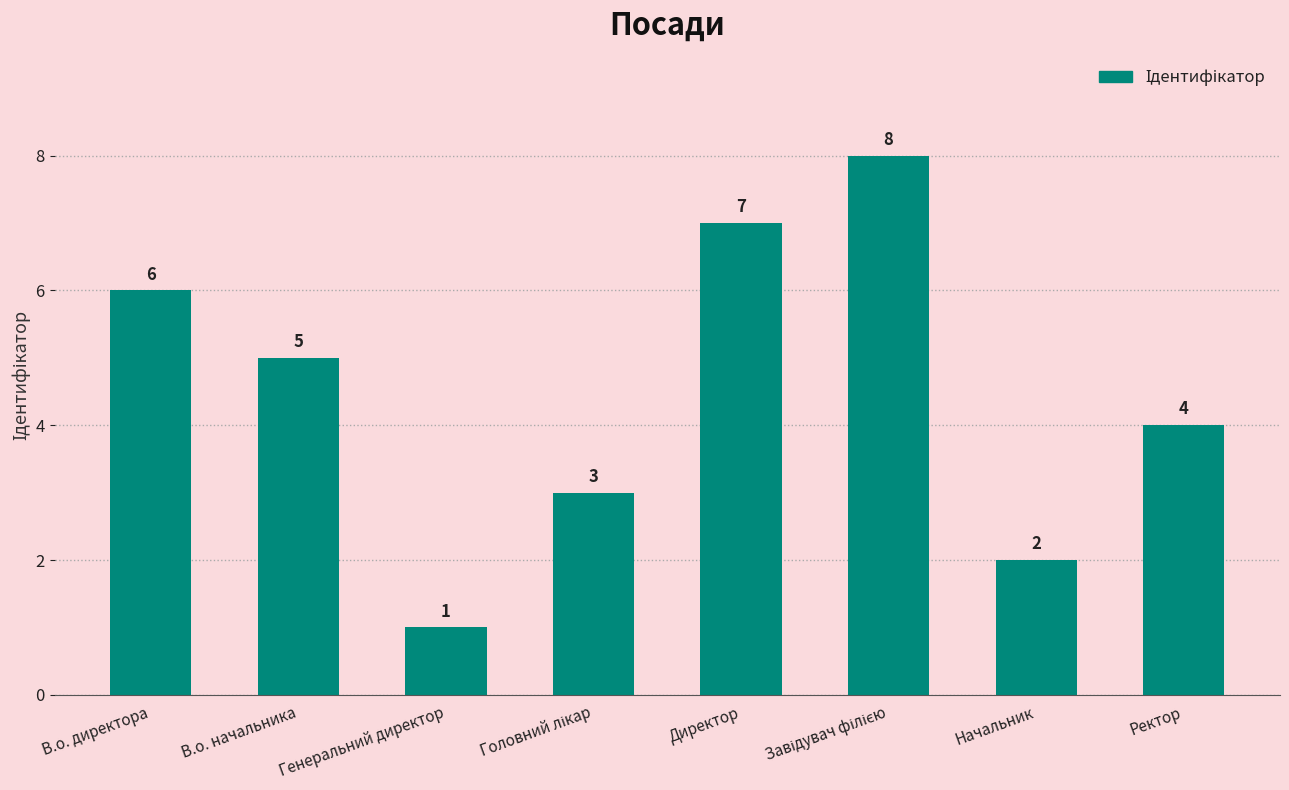

What is the label of the 8th bar from the right?

В.о. директора